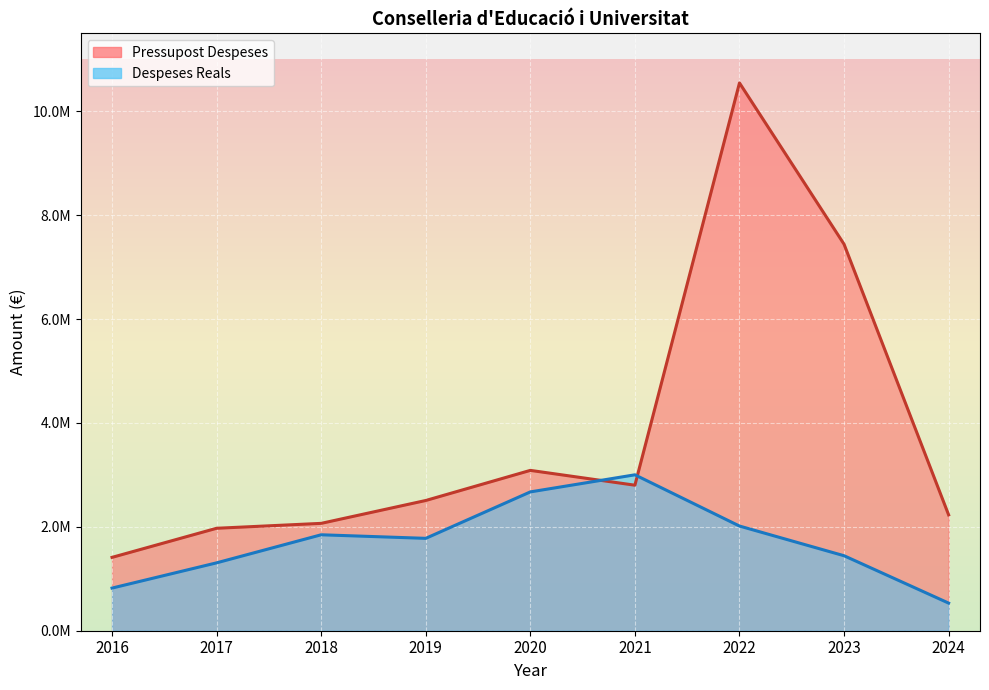

At how many categories does at least one series exceed 3412336?

2